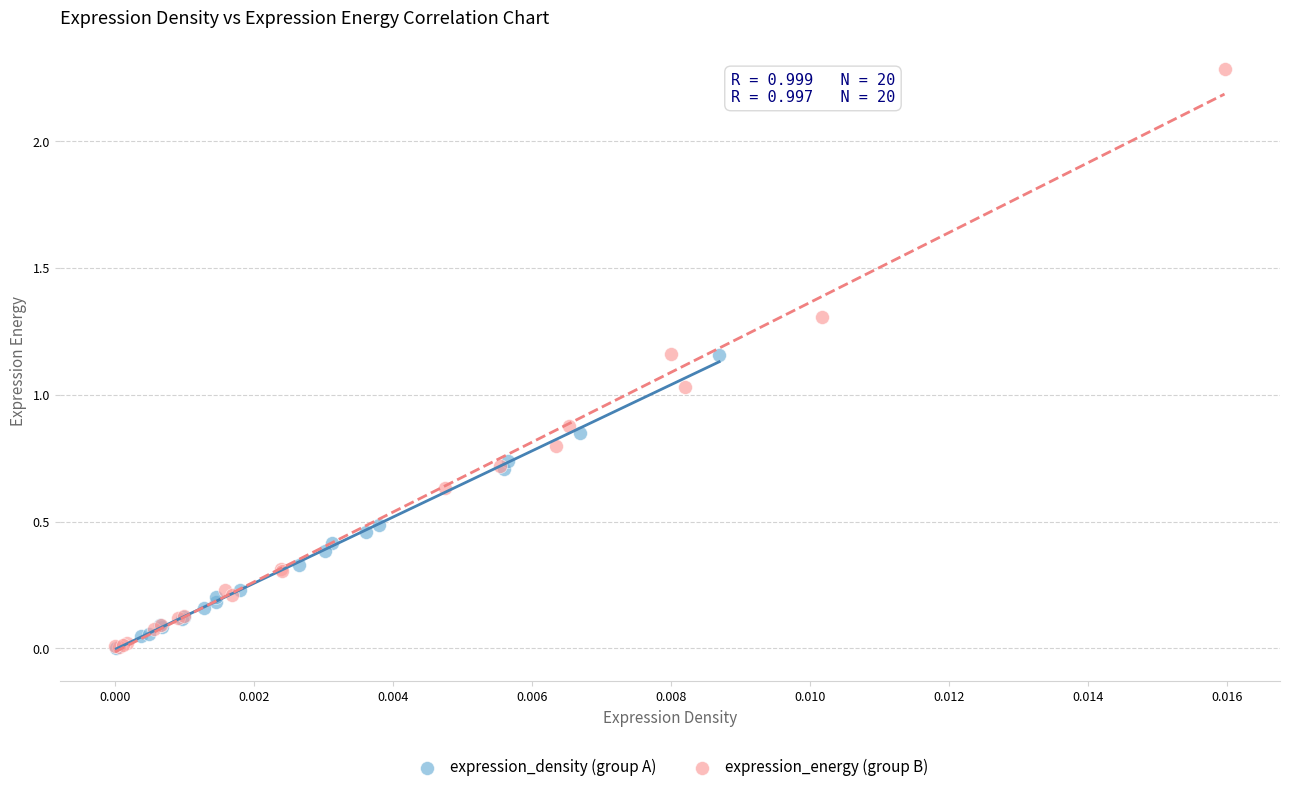

Which series reaches the maximum Y coordinate?

expression_energy (group B)